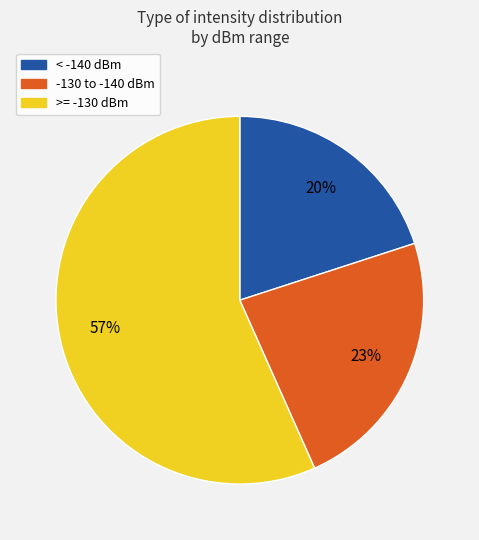

Count the number of slices in the pie.

3